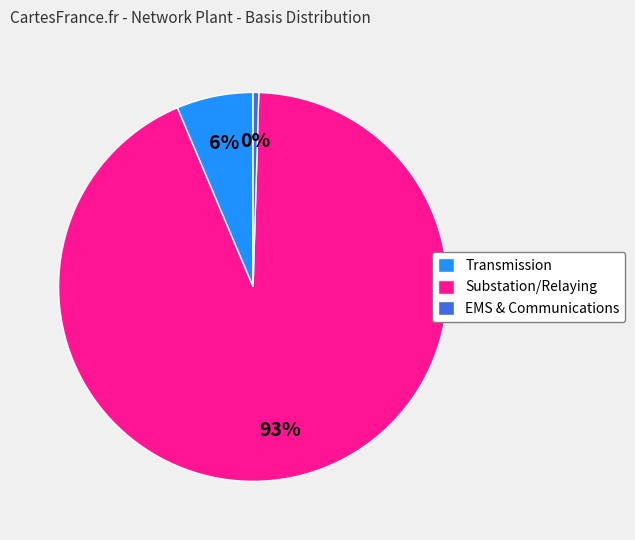

What is the ratio of the value at Transmission to the value at EMS & Communications?

13.6